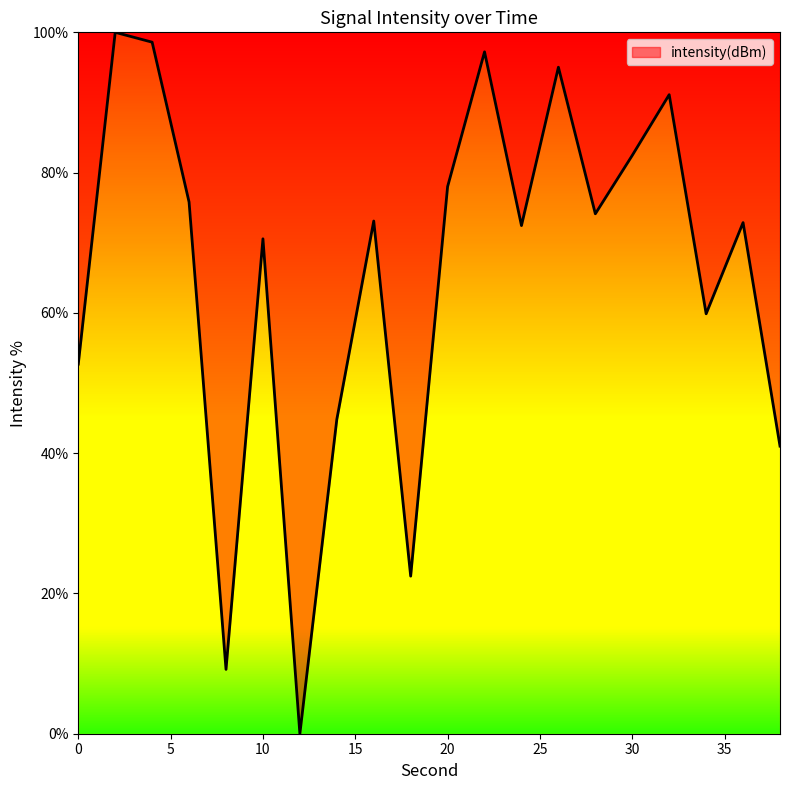

Count the number of data series in this chart.

1